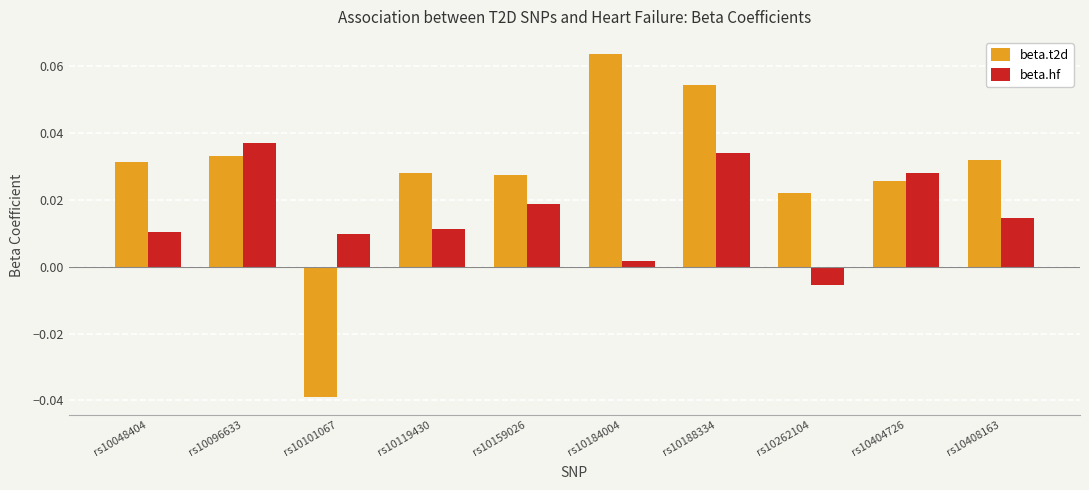

How many categories are shown in the chart?

10